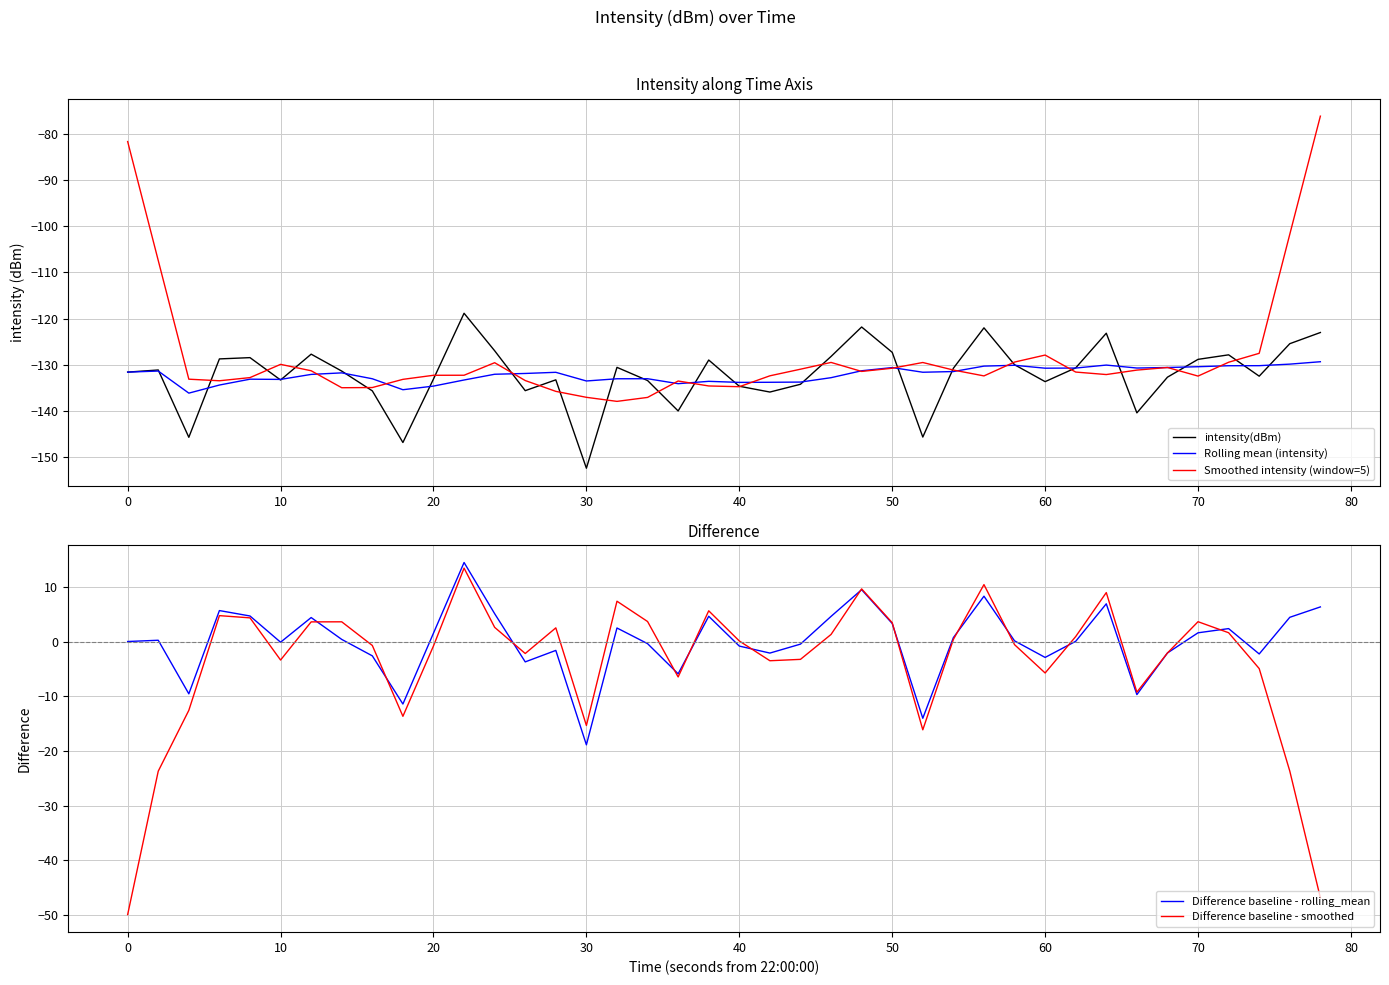

Is it true that Difference baseline - smoothed equals -0.2 at 70?

False